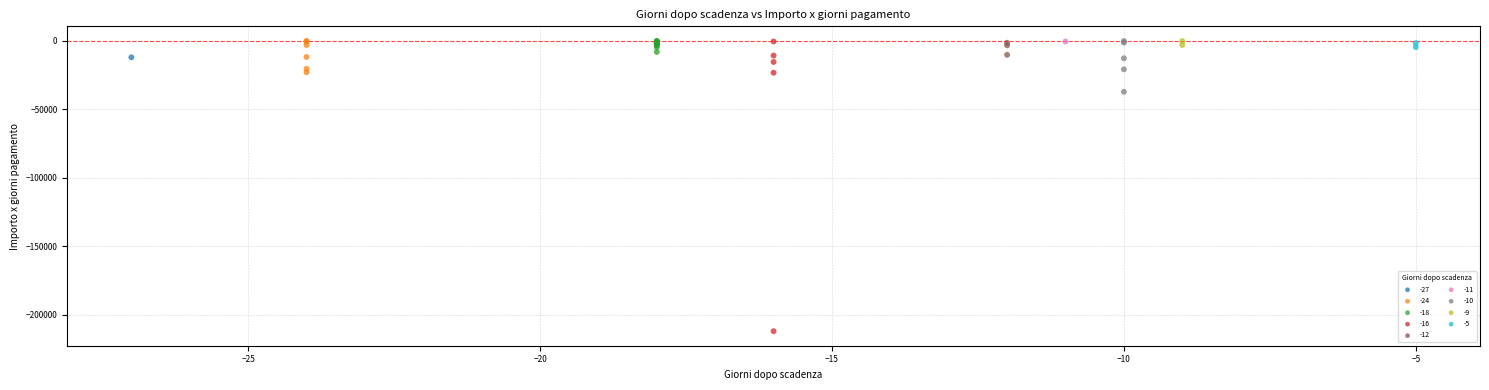

Which series reaches the minimum Y coordinate?

-16